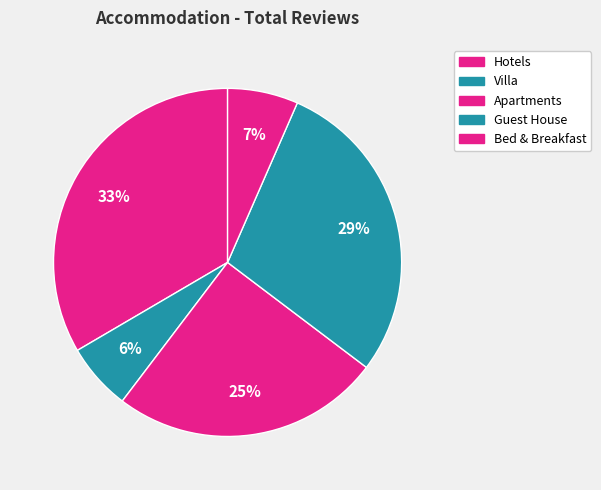

True or false: Guest House accounts for 29% of the total.

True